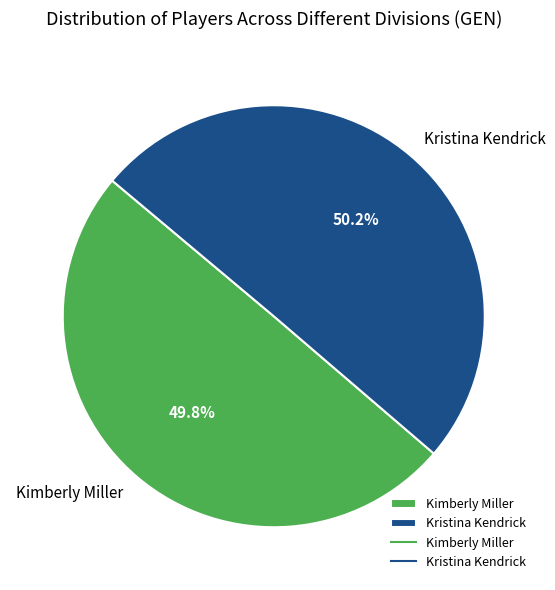

How many slices are in this pie chart?

2